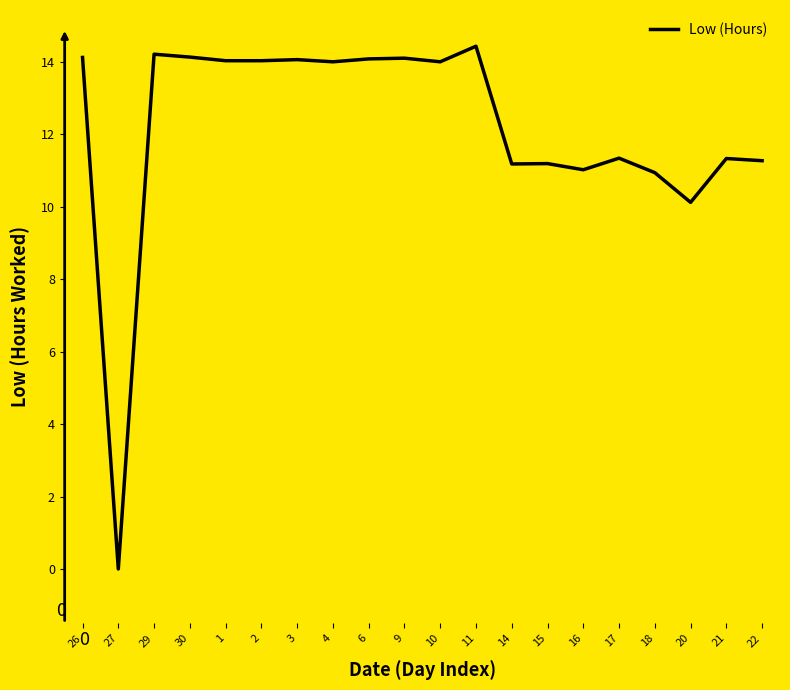

Approximately how many times larger is the value at 6 compared to 9?

1.0